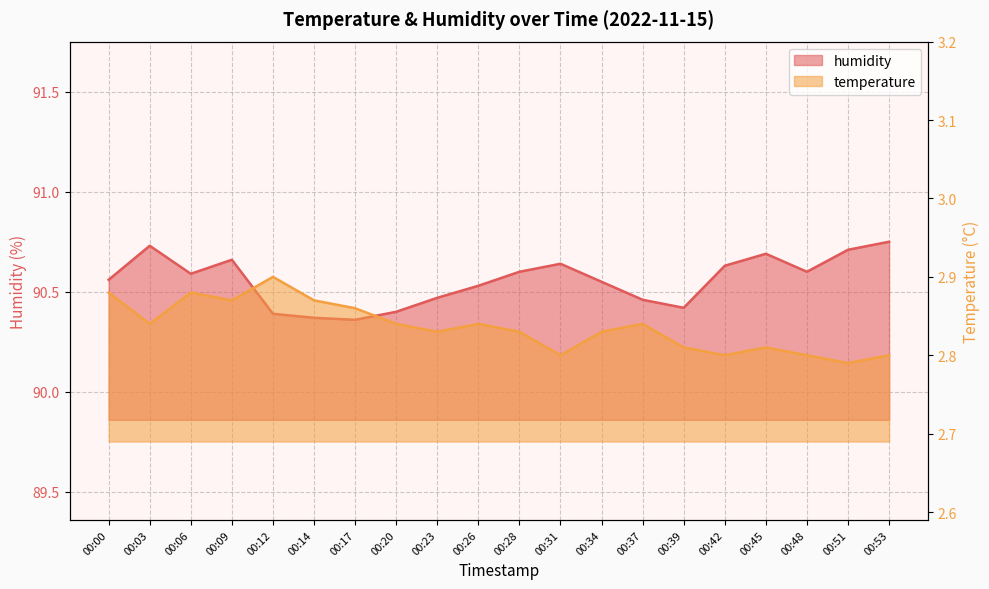

Between 00:12 and 00:37, which is larger?

00:37